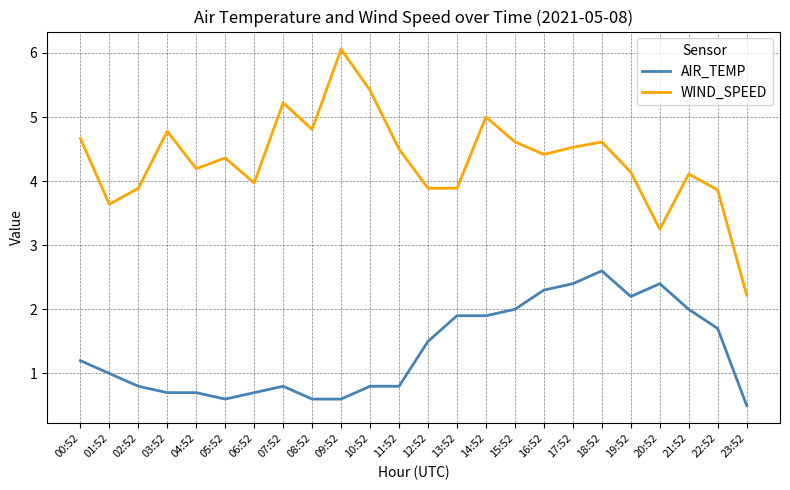

What is the difference between the AIR_TEMP values at 21:52 and 17:52?

0.4